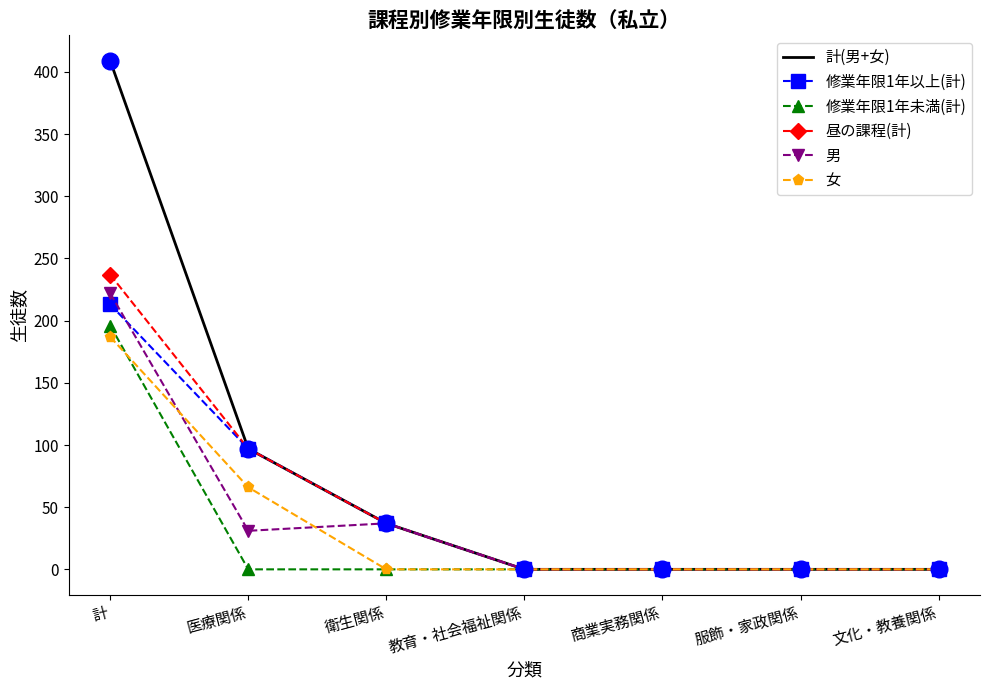

What is the difference between the highest and lowest values at 計?

222